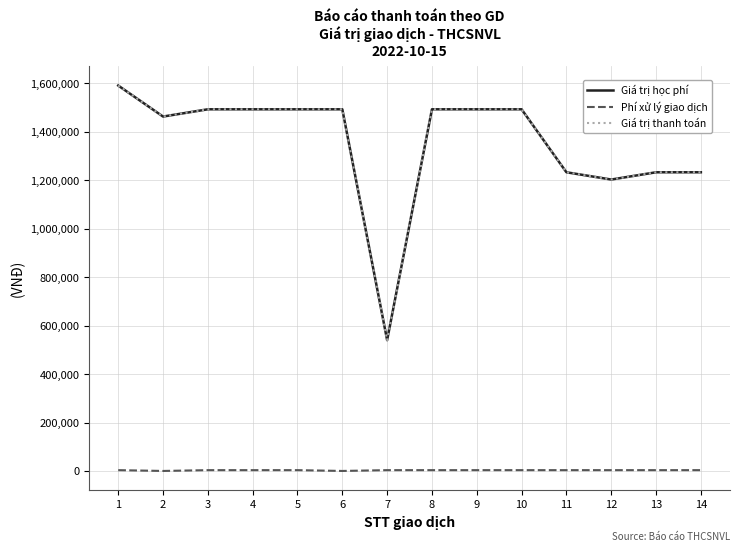

The value of Giá trị học phí at 7 is 937585. True or false?

False